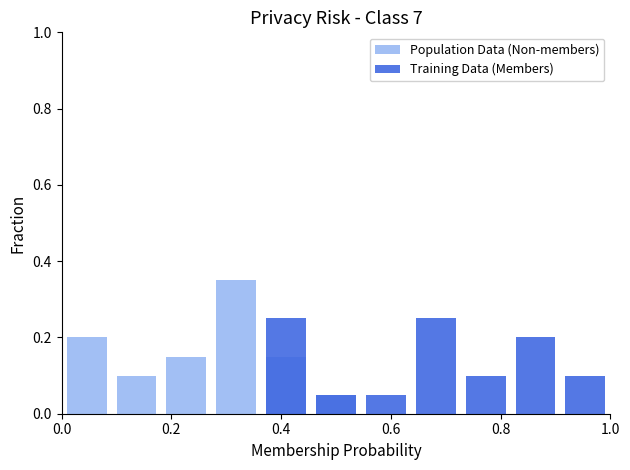

What is the average value of the Population Data (Non-members) series?

0.1